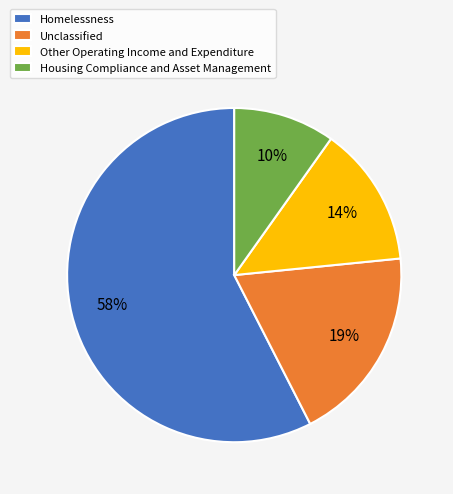

Is there a majority slice in this chart?

Yes